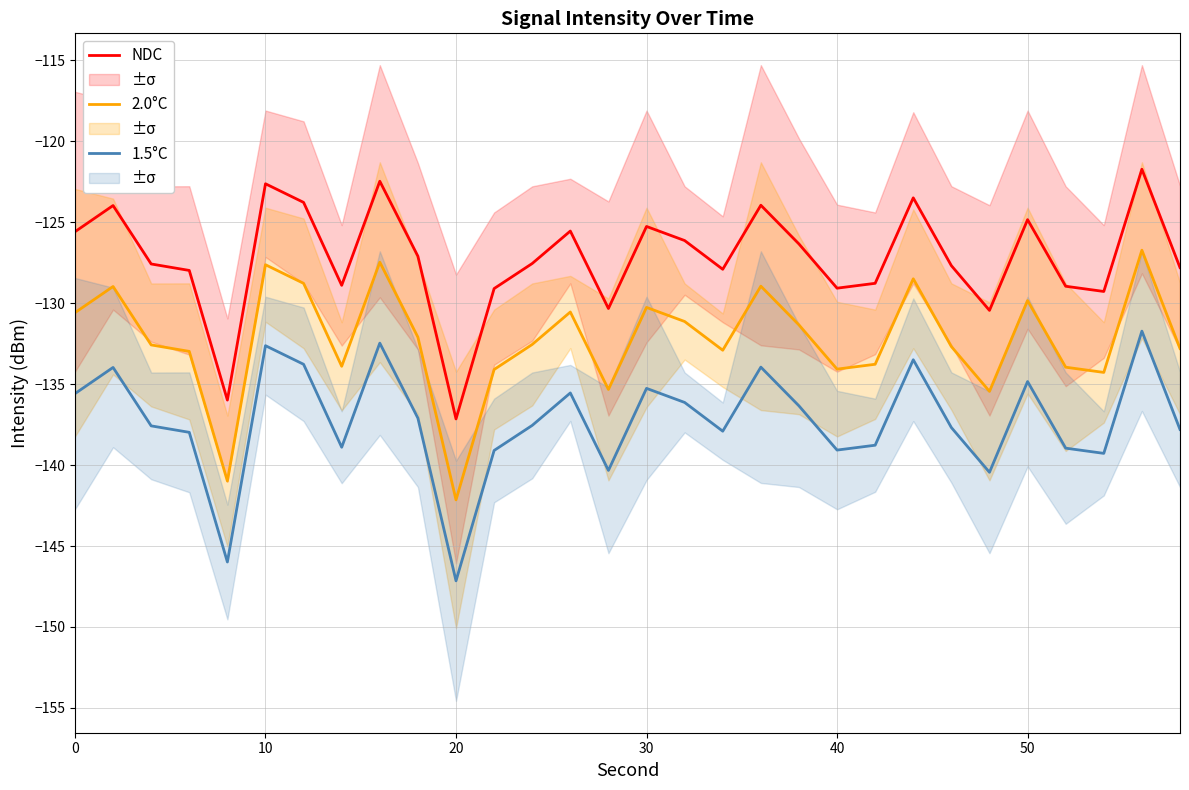

What is the highest value of the NDC series?

-121.7